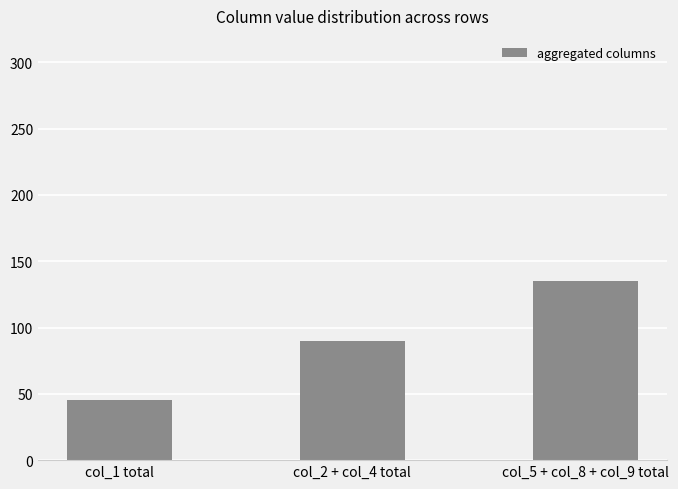

Is it true that the value at col_2 + col_4 total is 159?

False